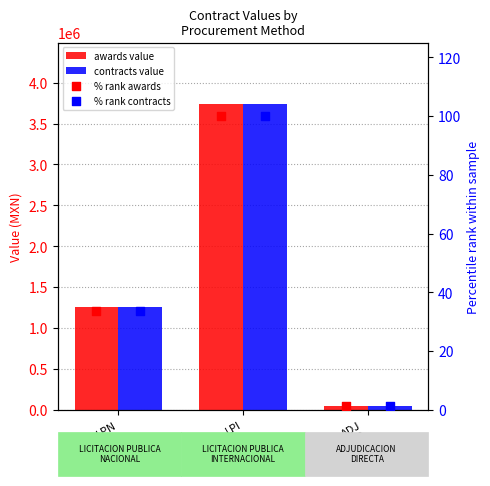

Which series has the largest Y range (max minus min)?

awards.value.amount